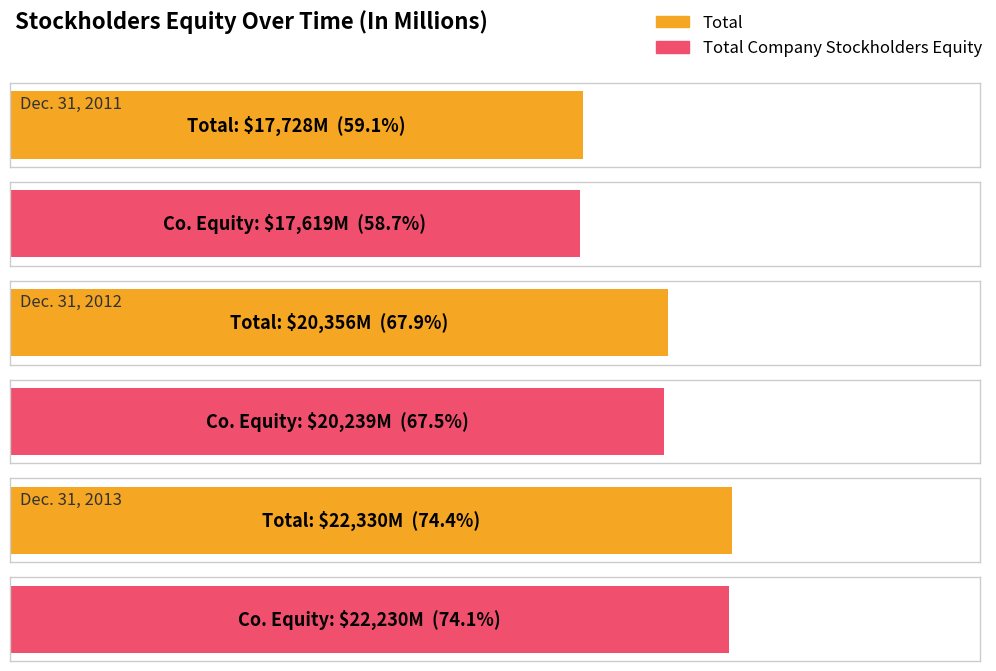

How many data points does each series have?

3